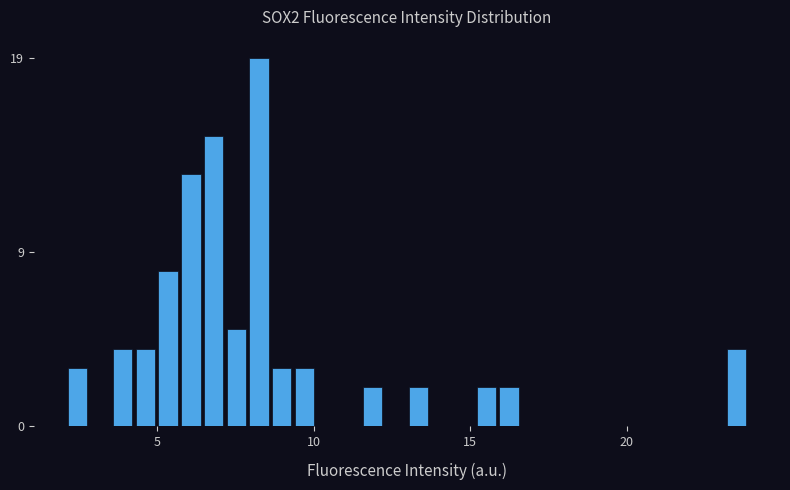

Read against the x-axis, roughly where is the centre of the tallest bar?

8.5